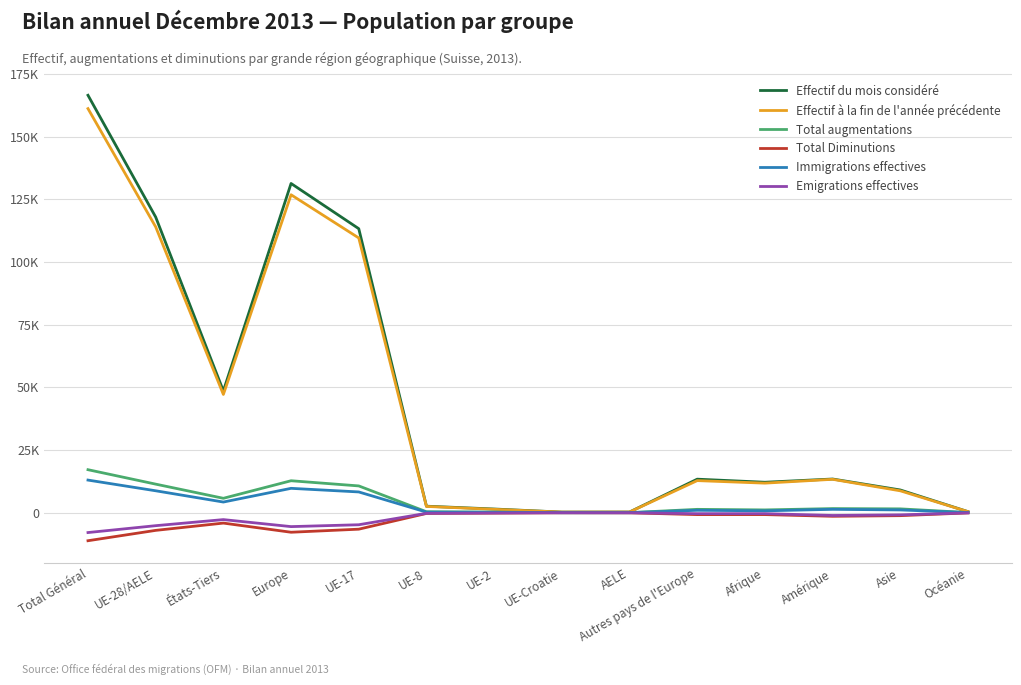

What are all the series names shown in the legend?

Effectif du mois considéré, Effectif à la fin de l'année précédente, Total augmentations, Total Diminutions, Immigrations effectives, Emigrations effectives